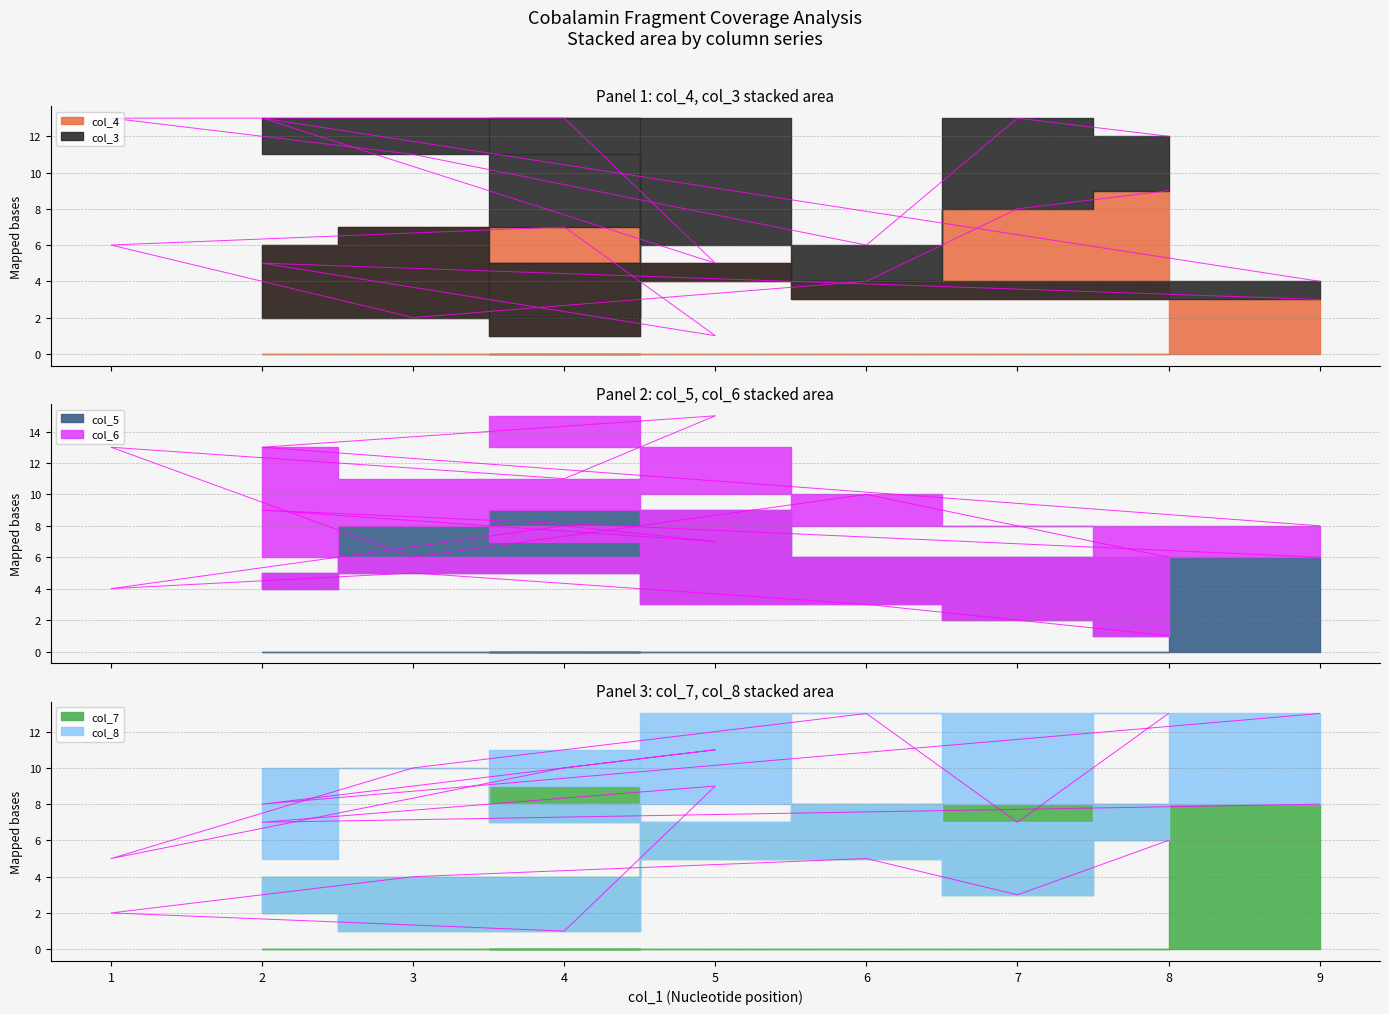

True or false: col_7 and col_5 cross at least once.

True